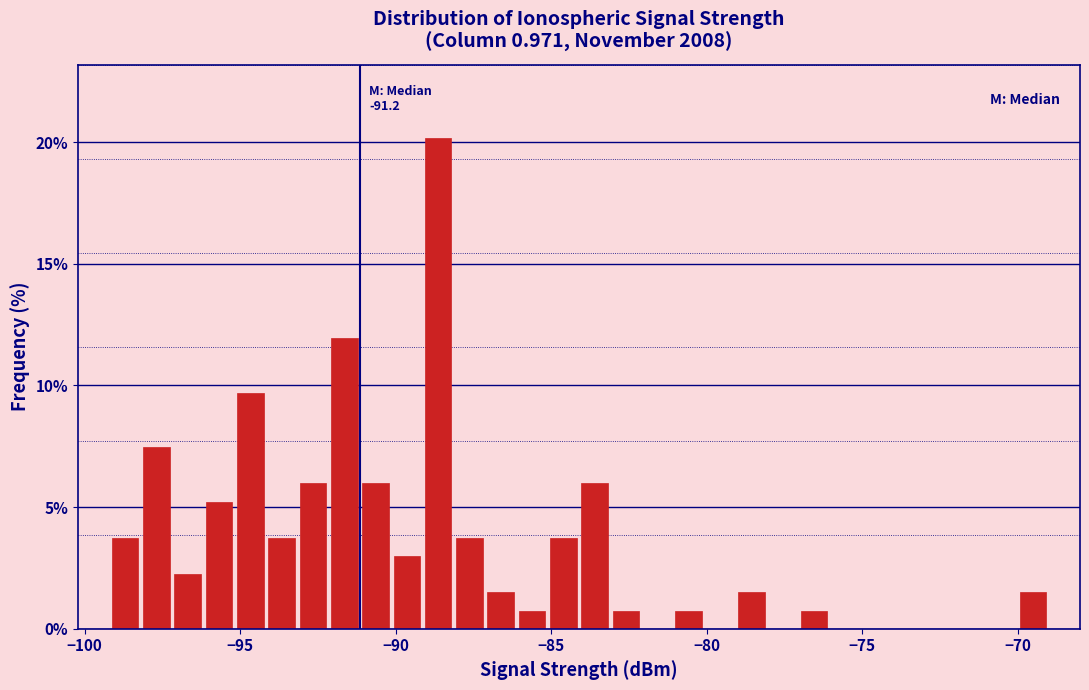

Around what value on the x-axis is the tallest bar? Give the approximate position of its centre, as read against the axis.

-88.5